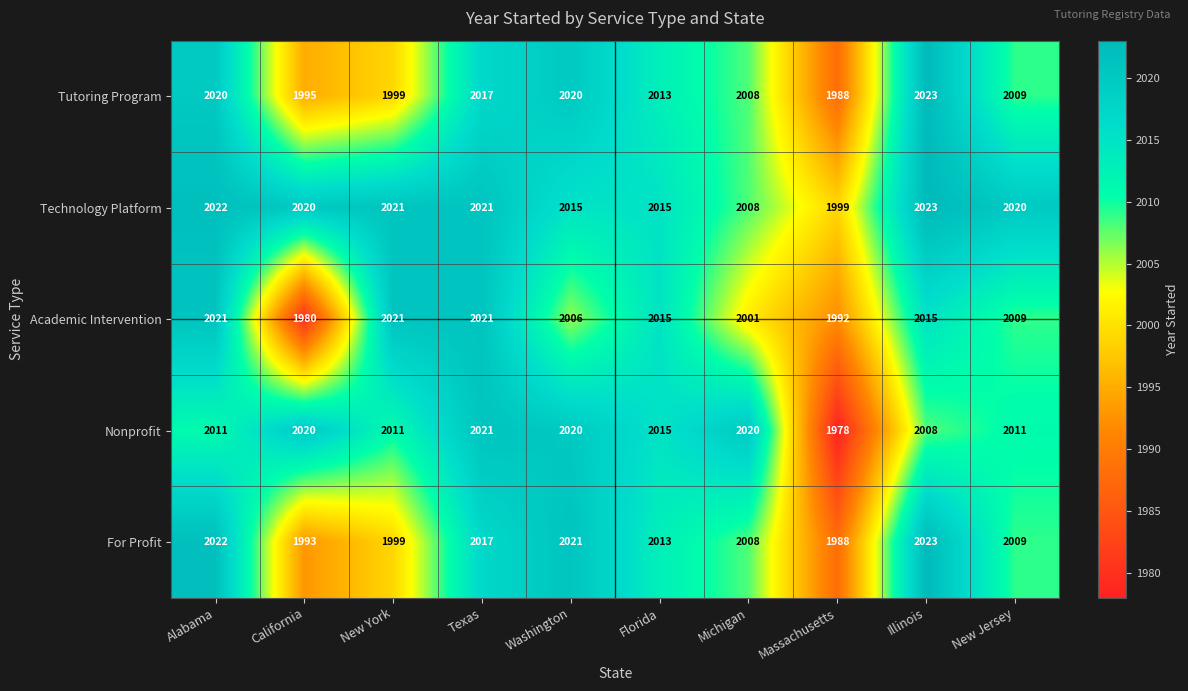

True or false: Technology Platform has a value of 1304 at Florida.

False